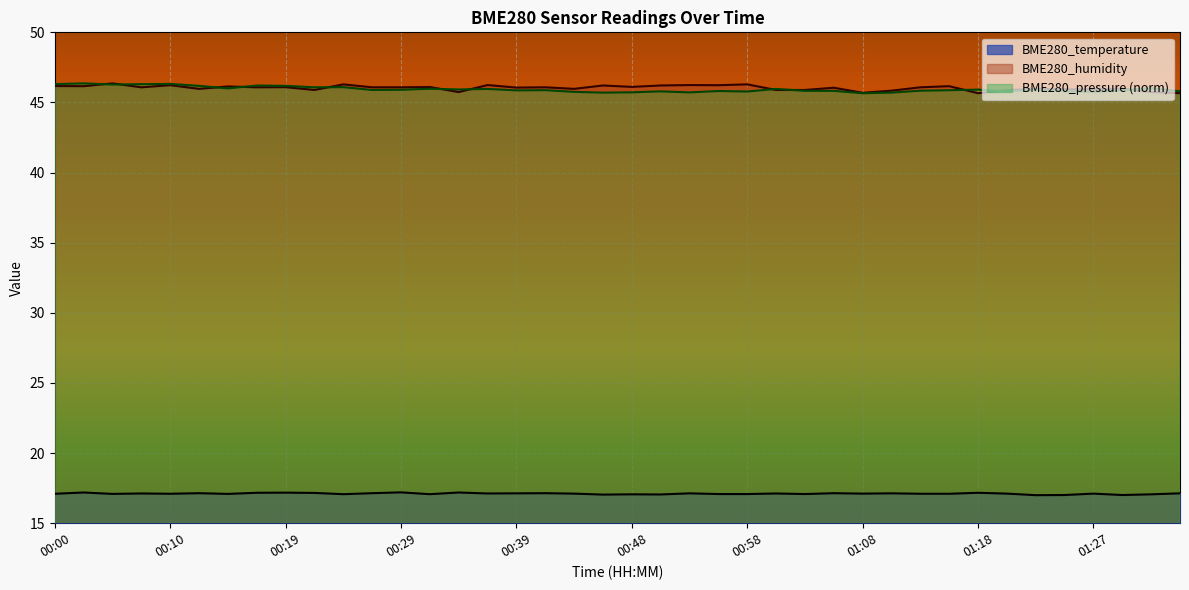

Between 01:35 and 01:01, which is larger?

01:35